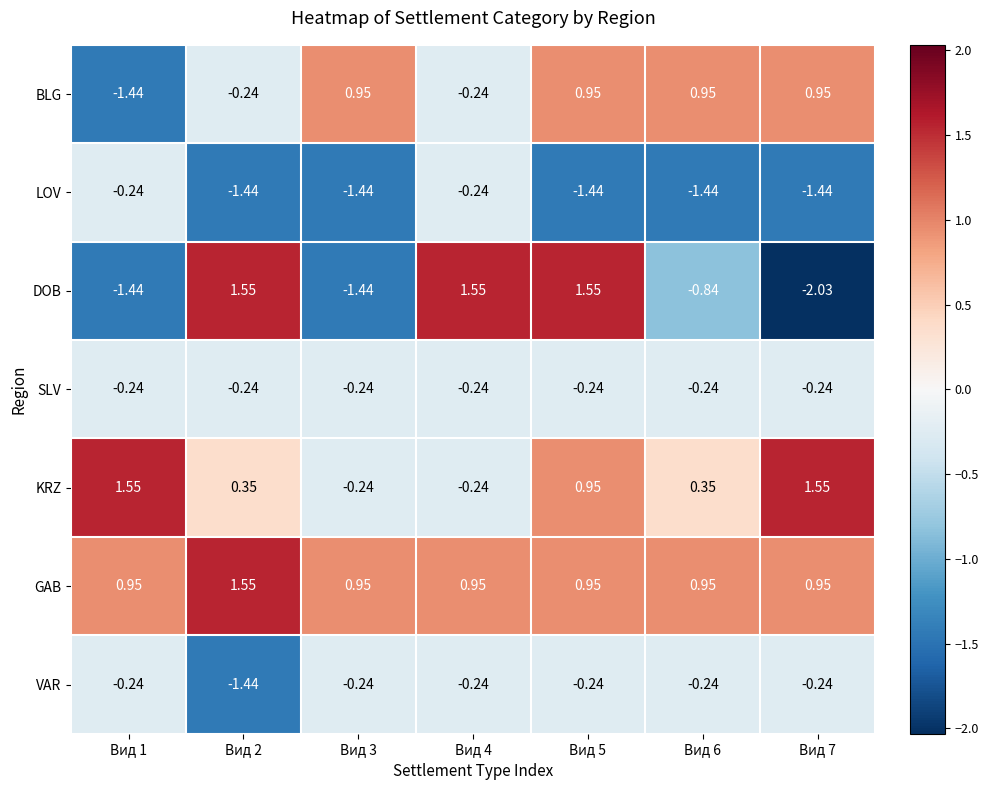

Which series has the largest range (max minus min)?

DOB